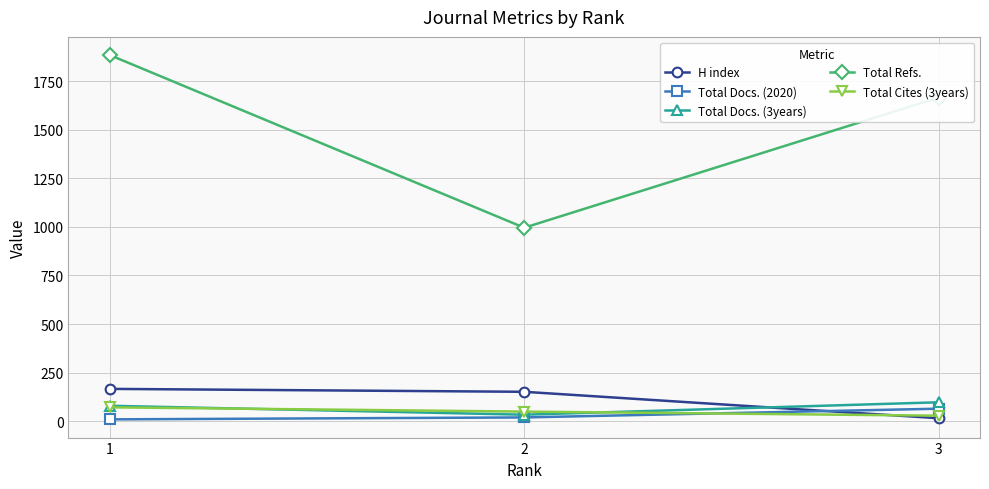

Count the number of categories in the chart.

3